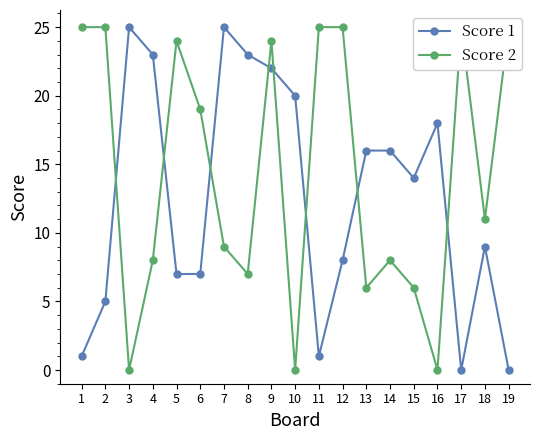

The Score 2 series shows 43 at 17. True or false?

False